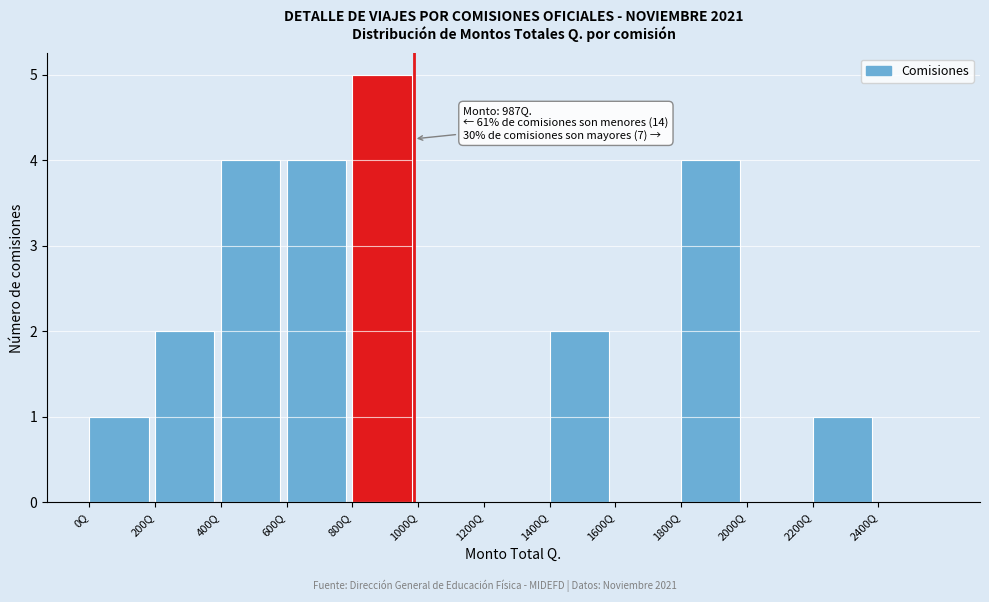

Which range on the x-axis has the tallest bar?

800 to 1000